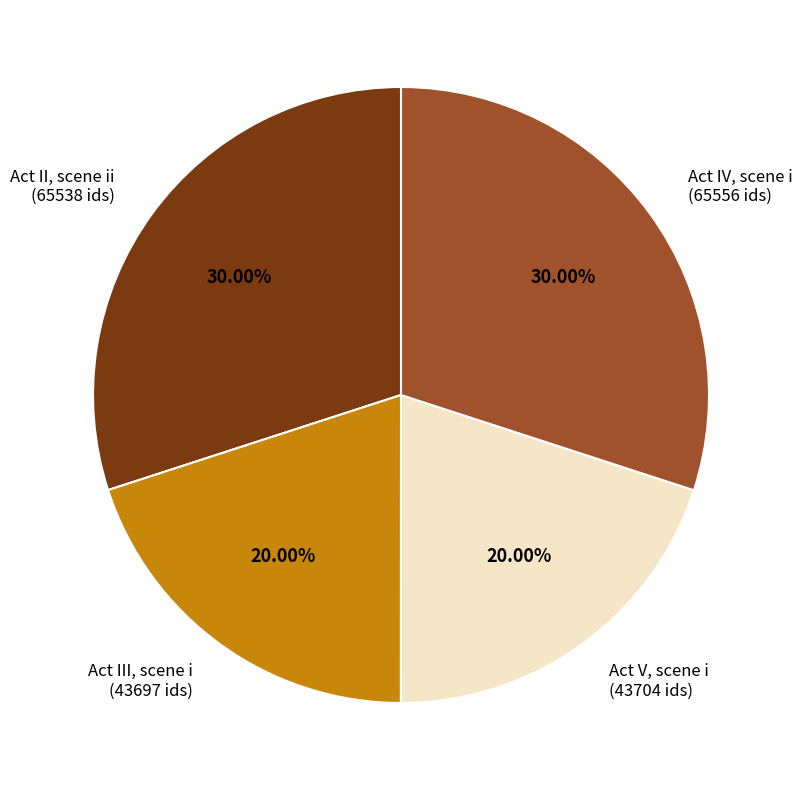

Does any single category account for the majority?

No